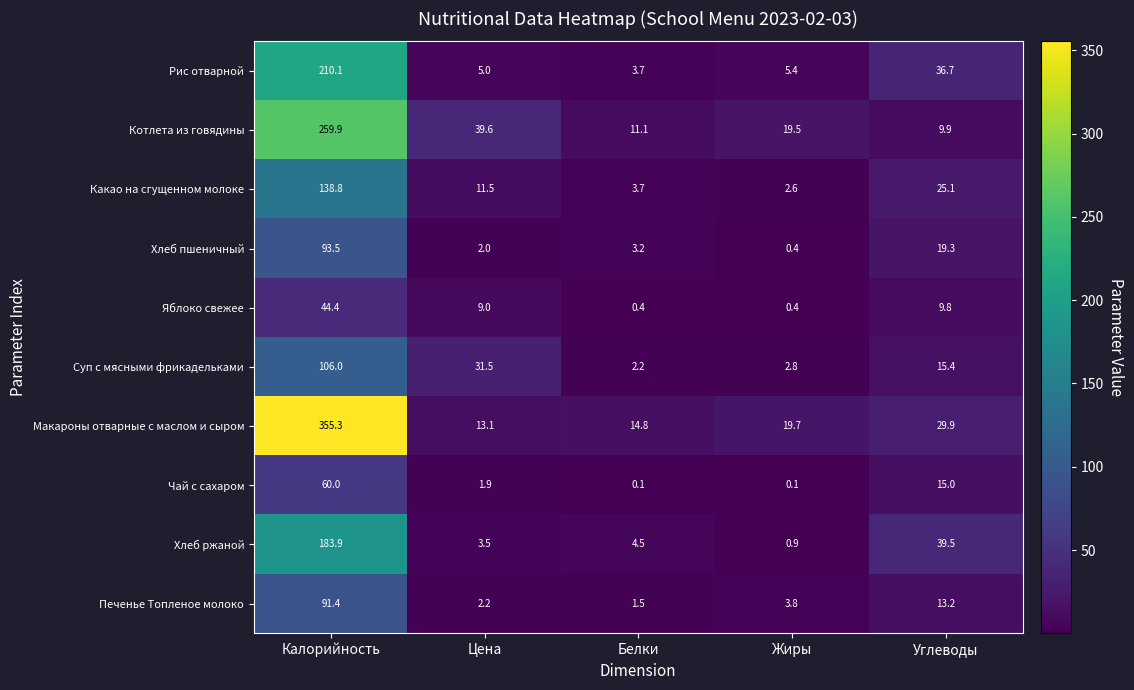

Which series has the largest total across all categories?

Макароны отварные с маслом и сыром